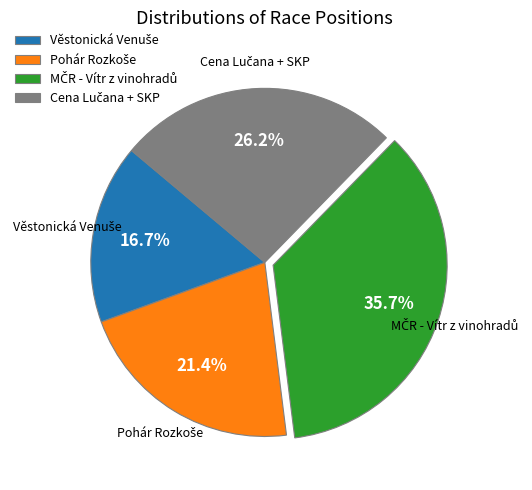

Does any single category account for the majority?

No